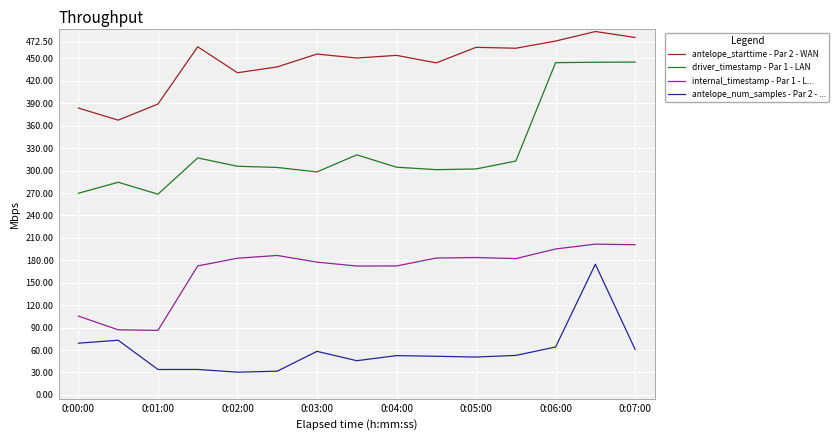

What is the minimum value shown in the chart?

30.4